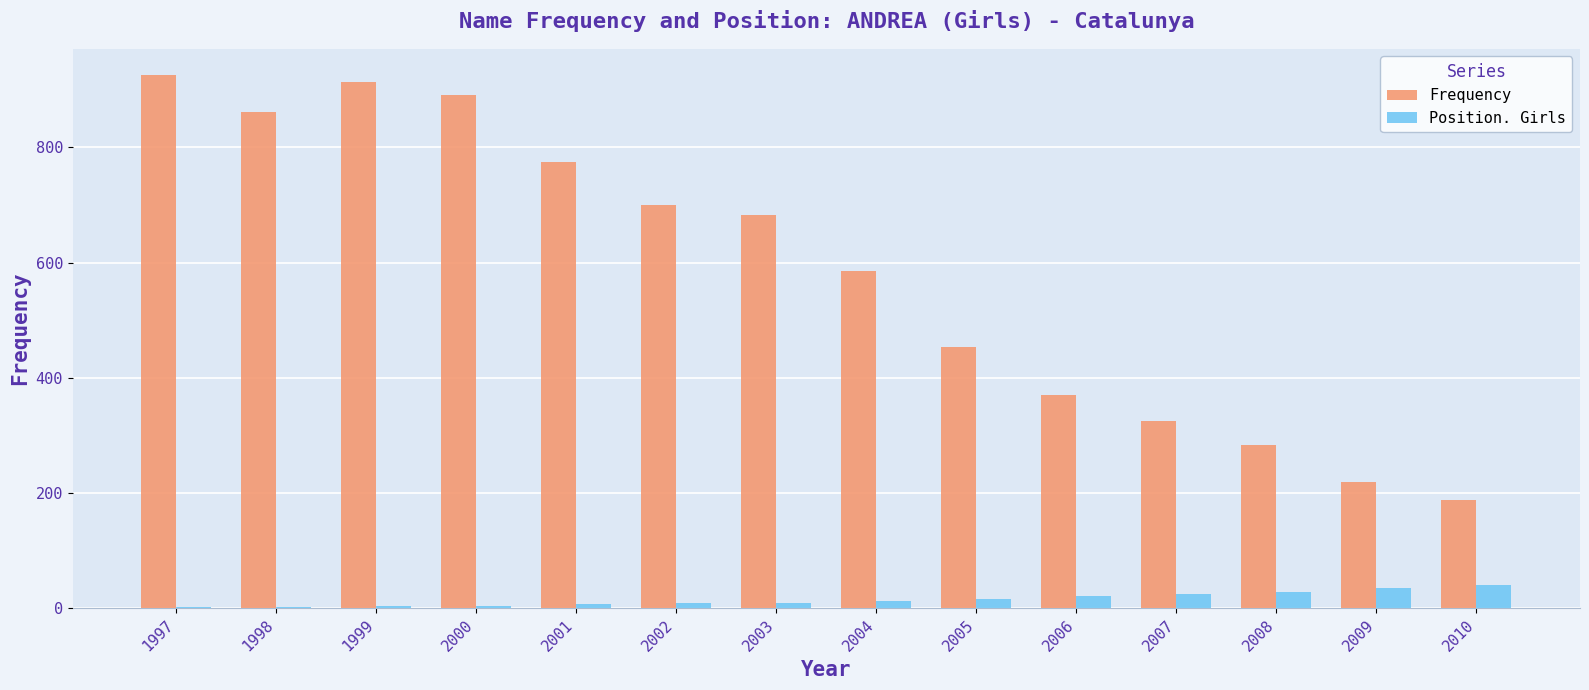

What is the spread (max minus min) of values at 2008?

255